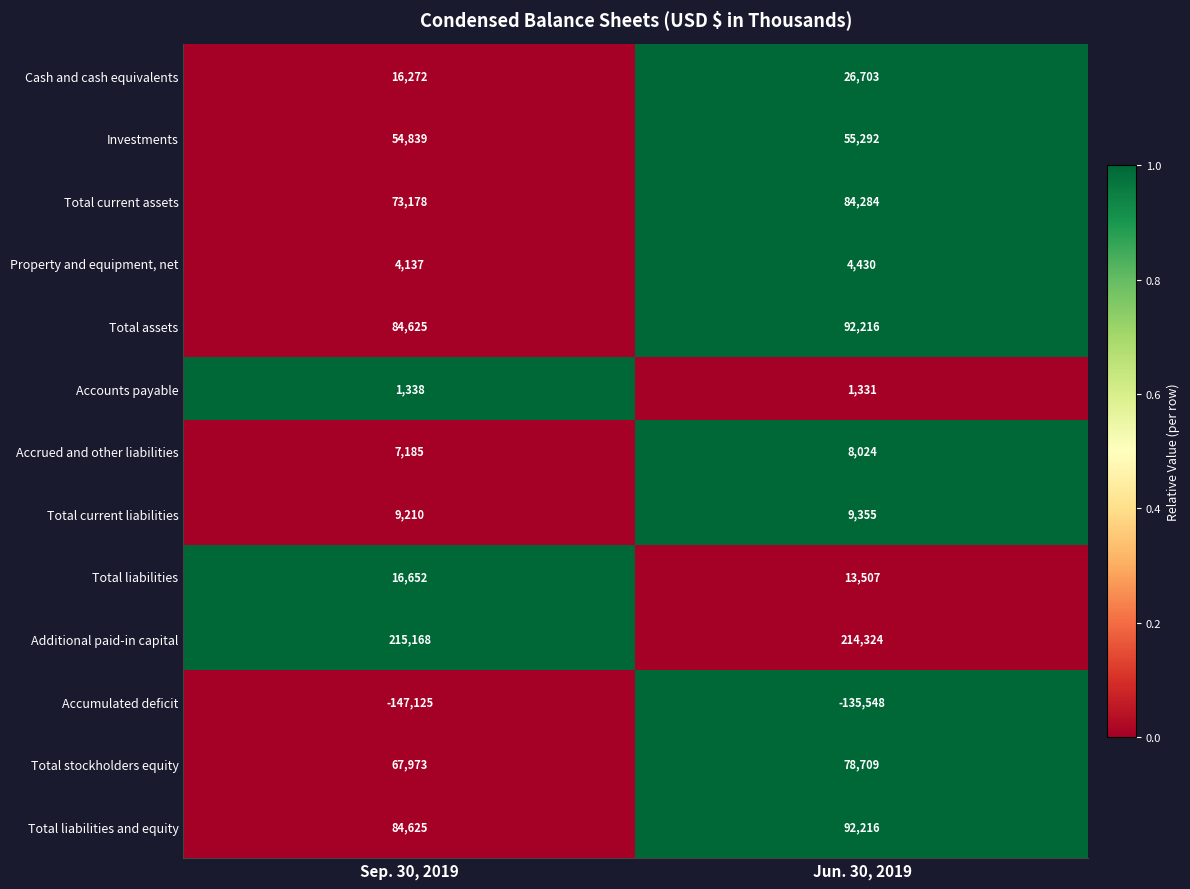

Which series has the widest spread of values?

Accumulated deficit